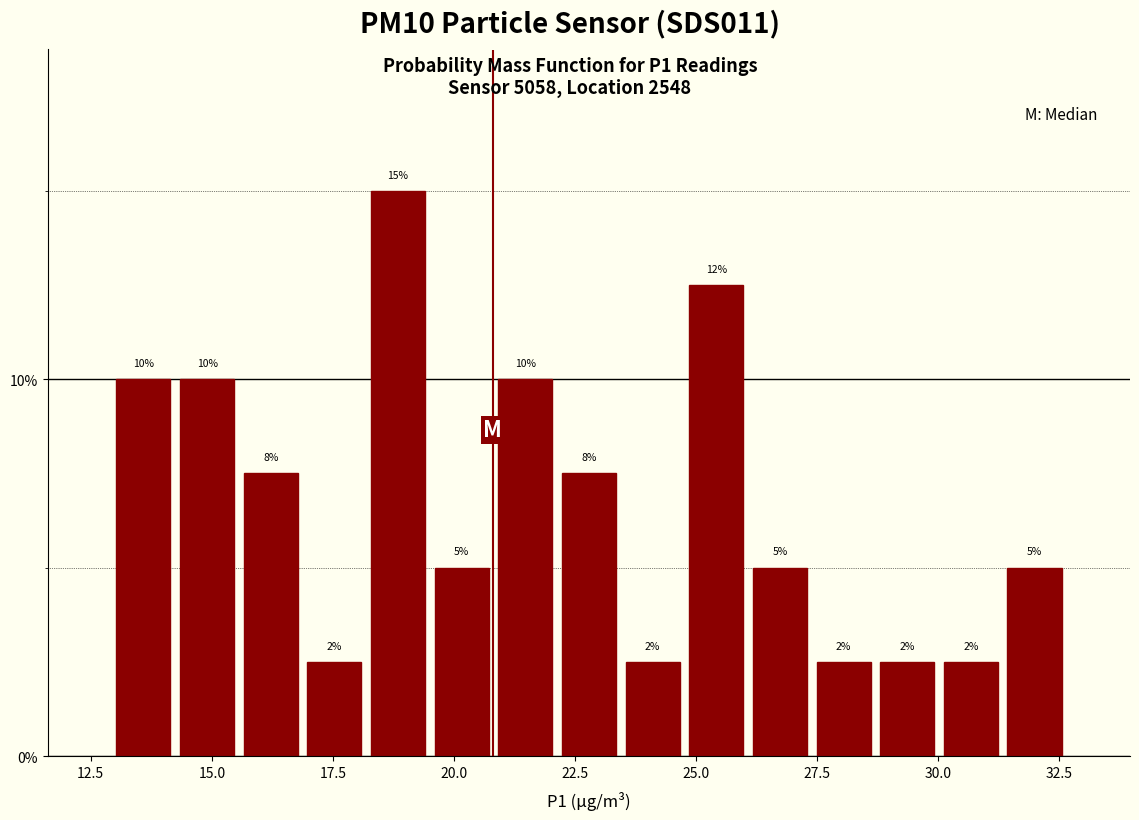

Read against the x-axis, roughly where is the centre of the tallest bar?

19.0